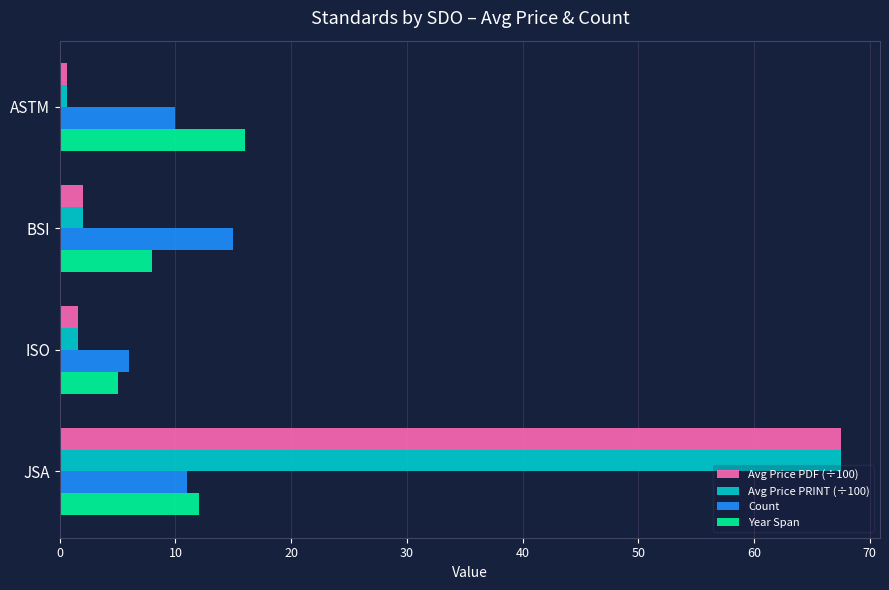

At which category does the chart reach its peak across all series?

JSA